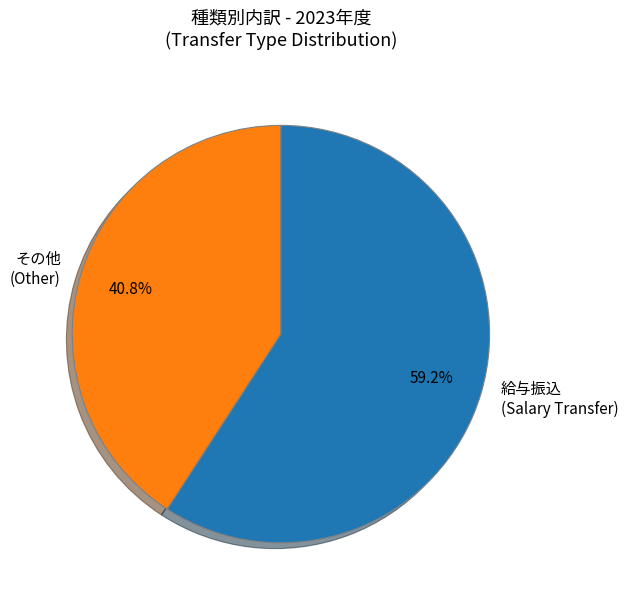

What is the total percentage of 給与振込 (Salary Transfer) and その他 (Other)?

100.0%